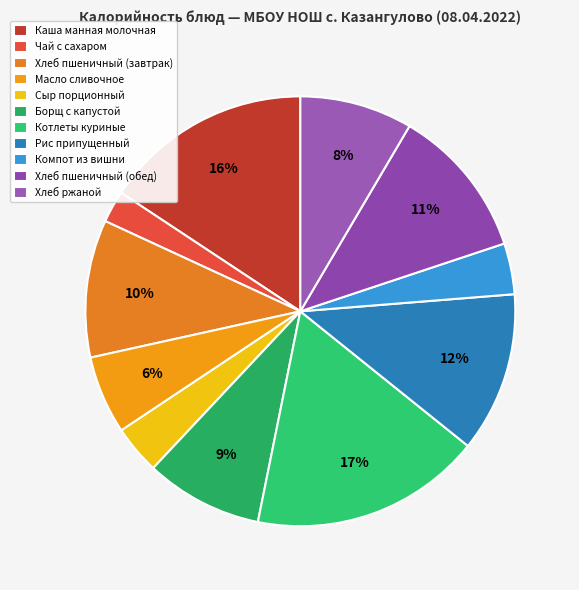

Count the number of slices in the pie.

11